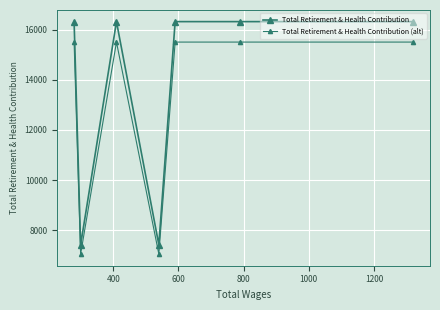

What is the sum of all Total Retirement & Health Contribution values?

96422.0